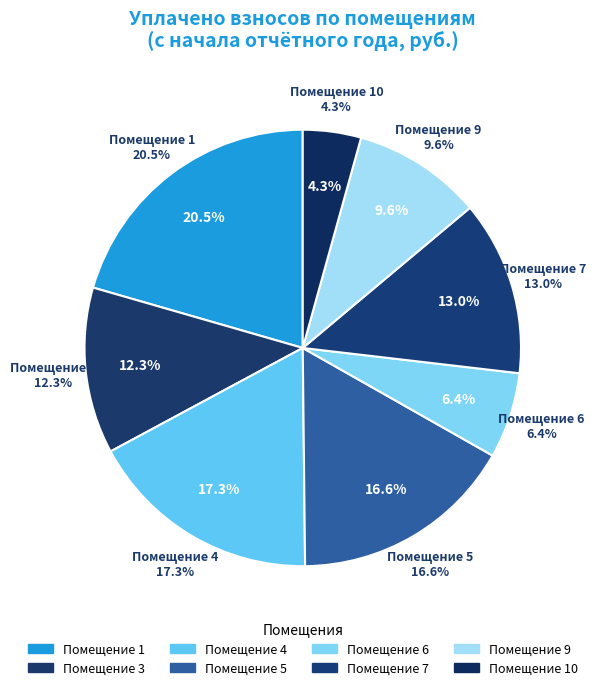

To the nearest percent, what is the combined percentage of 3 and 1?

33%